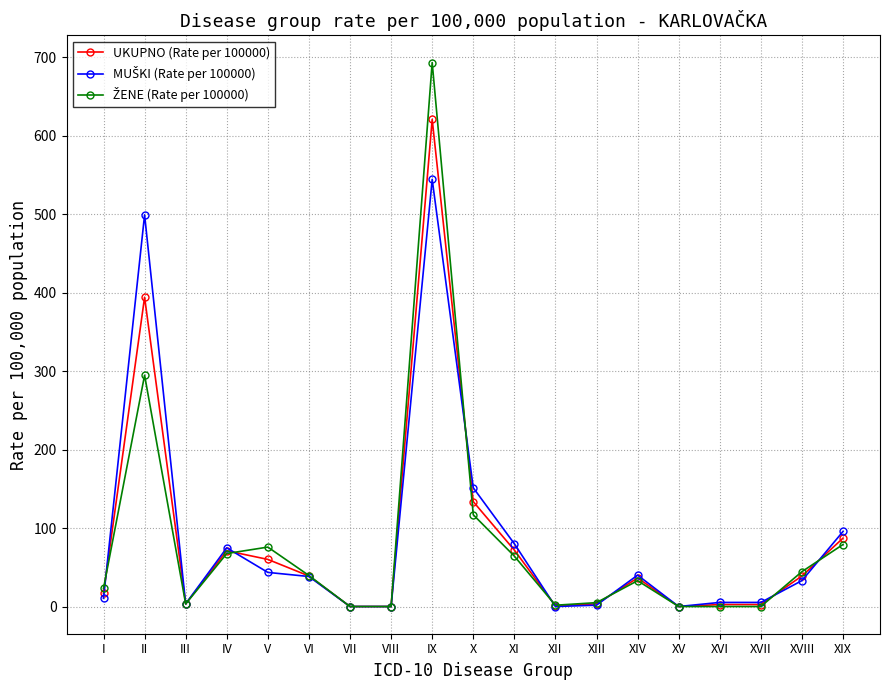

Which category has the highest value across all series?

IX